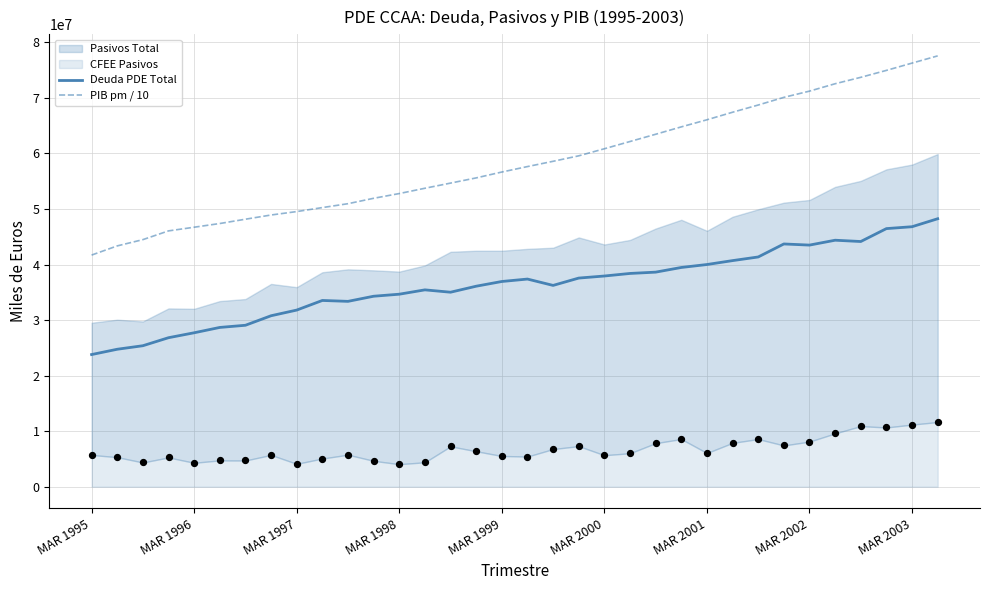

True or false: Deuda PDE Total and PIB pm / 10 cross at least once.

False